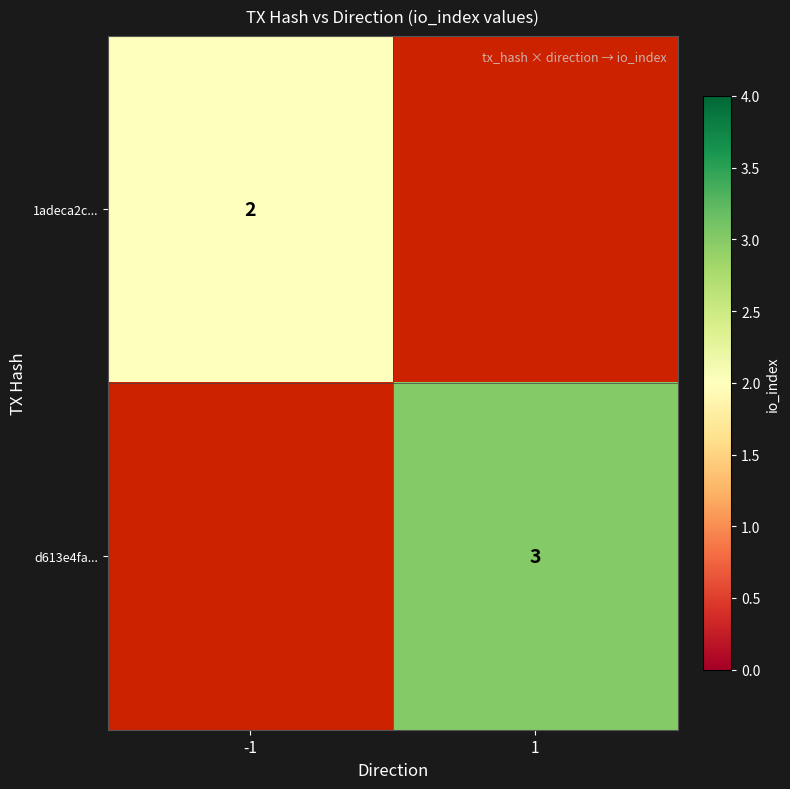

True or false: 1adeca2c... has a value of 2 at -1.

True